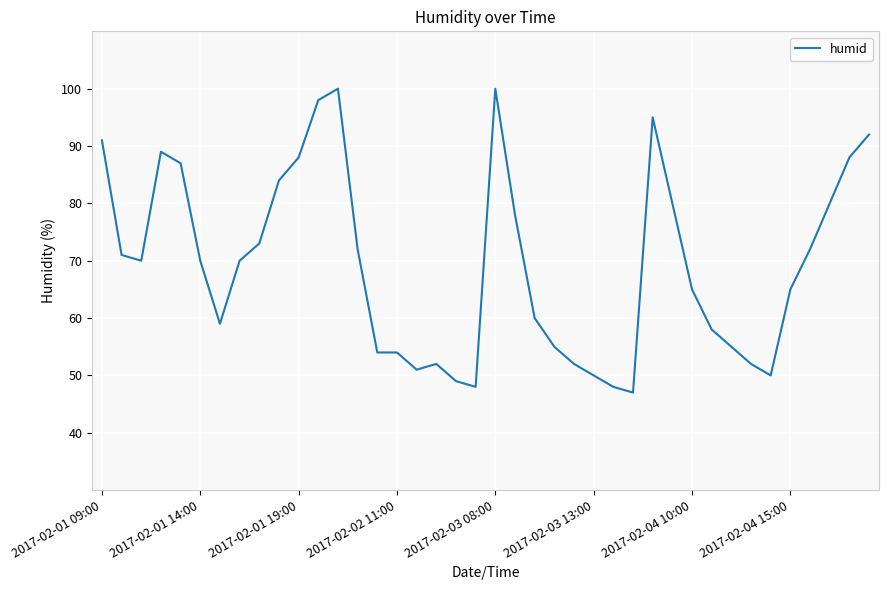

What is the minimum value shown in the chart?

47